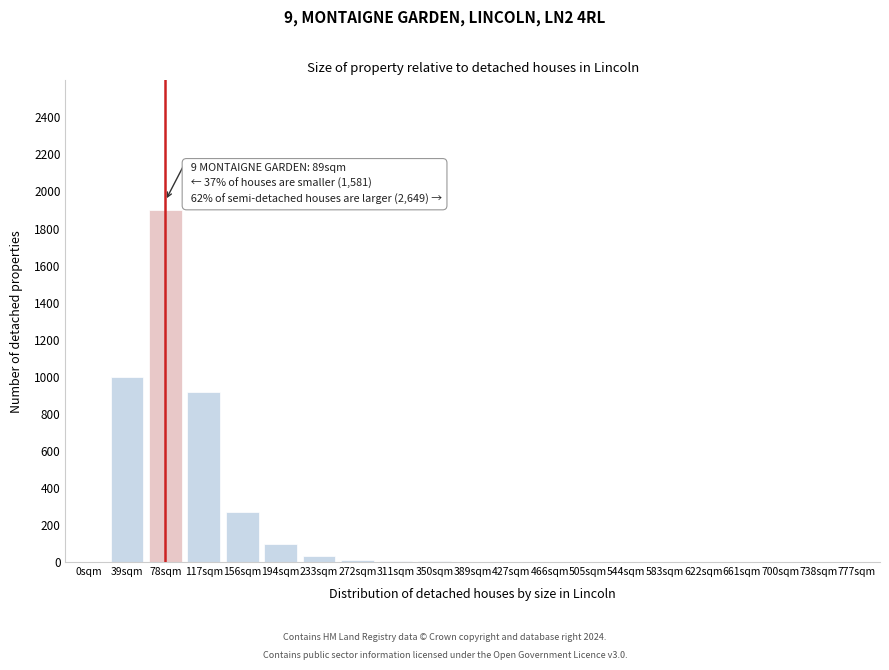

What is the sum of all values?

4243